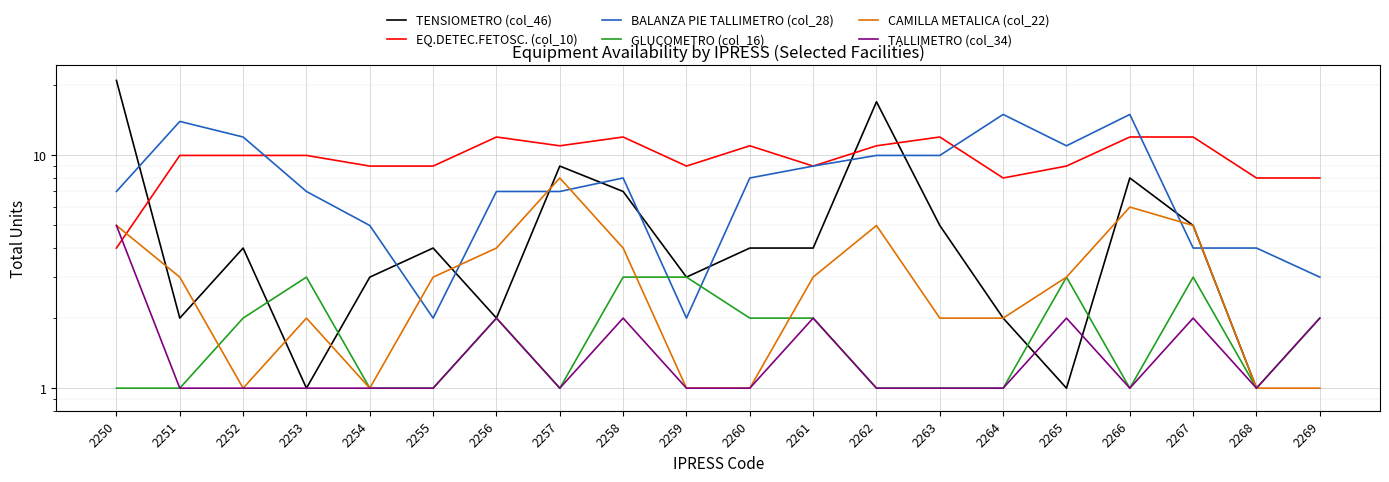

What is the value of the EQ.DETEC.FETOSC. (col_10) point at the 14th from the left?

12.0